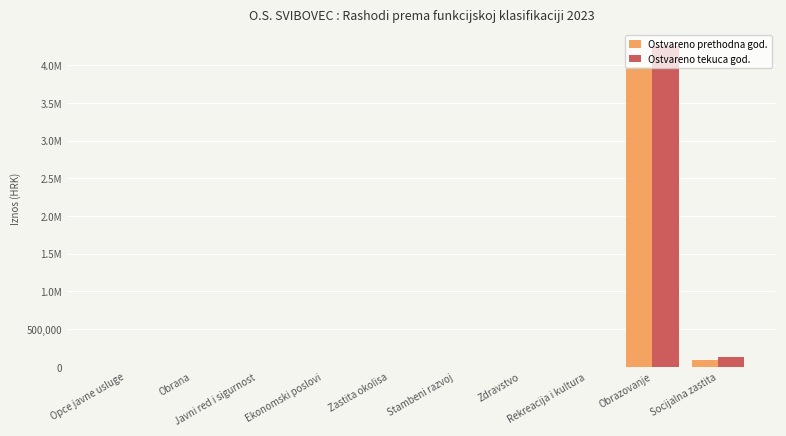

What are all the series names shown in the legend?

Ostvareno prethodna god., Ostvareno tekuca god.